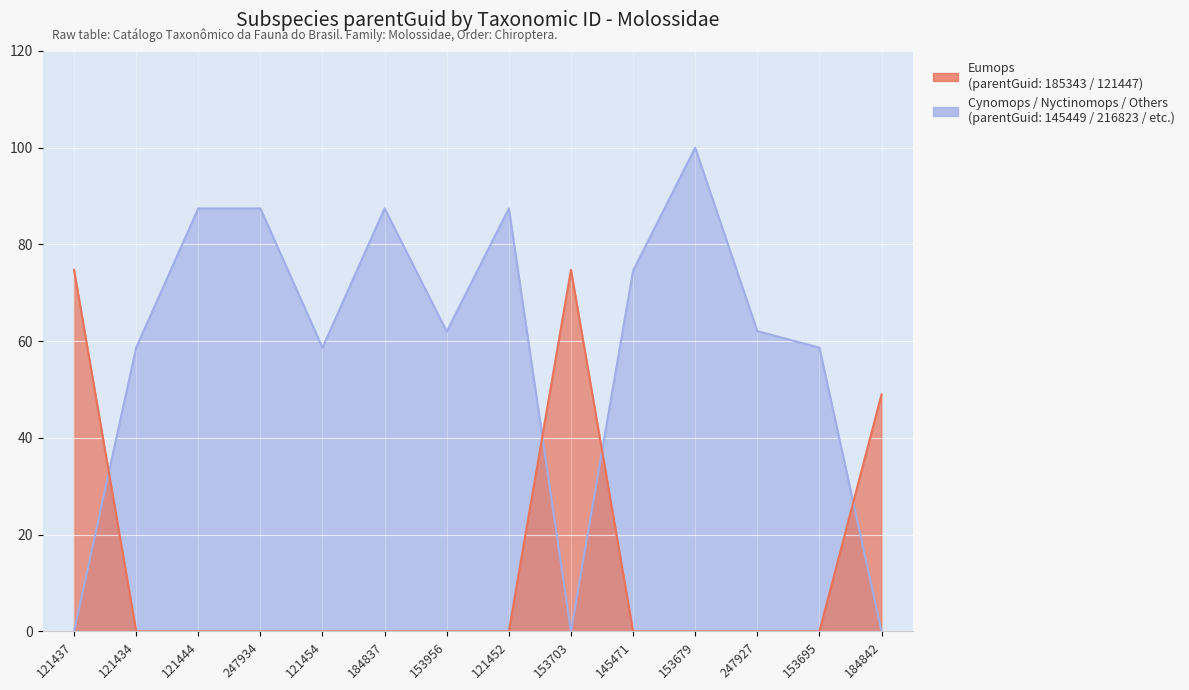

How many lines are shown in the chart?

2